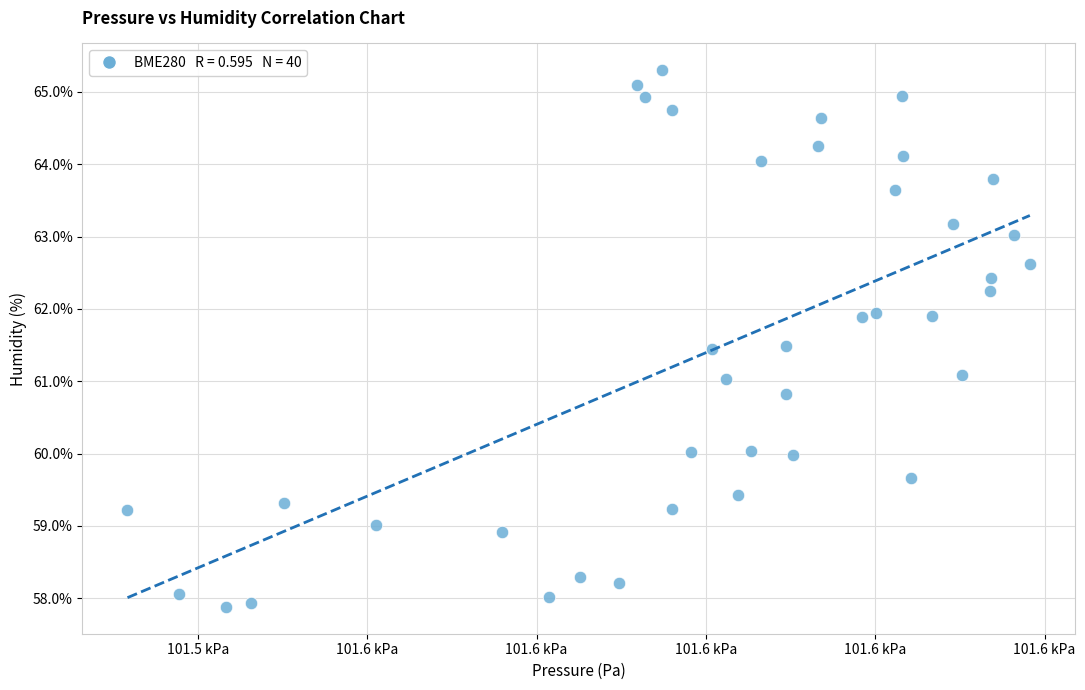

What is the range of Y values (max minus min)?

7.4